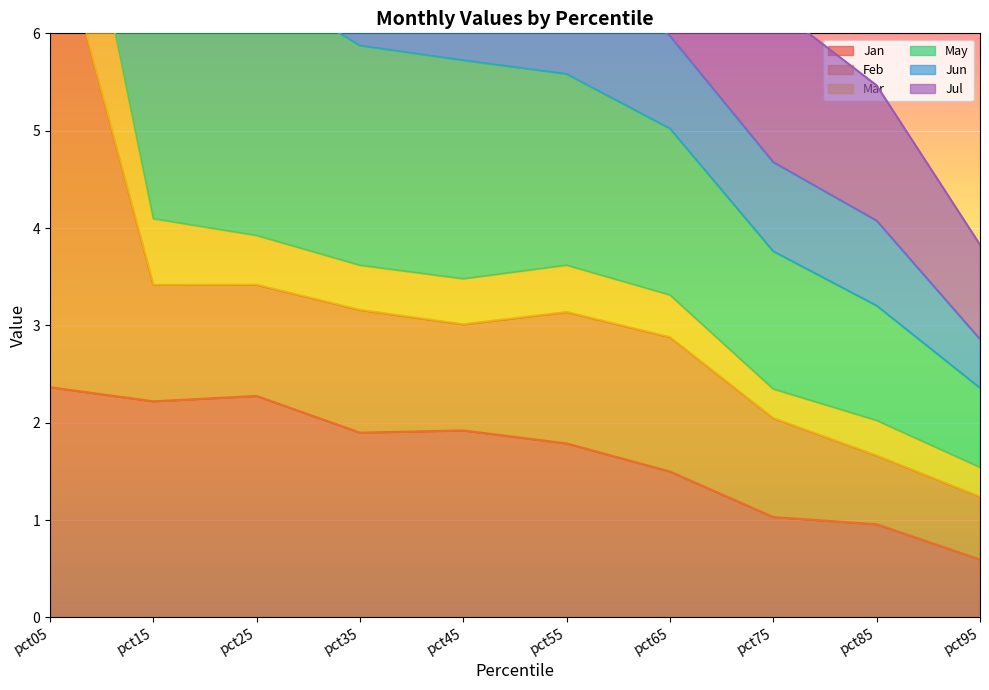

How many categories are shown in the chart?

10